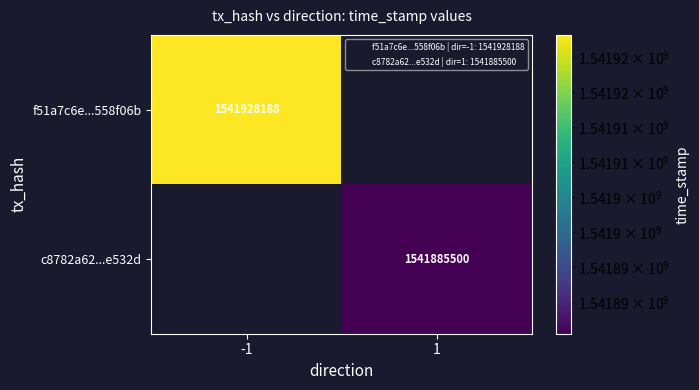

Count the number of data series in this chart.

2